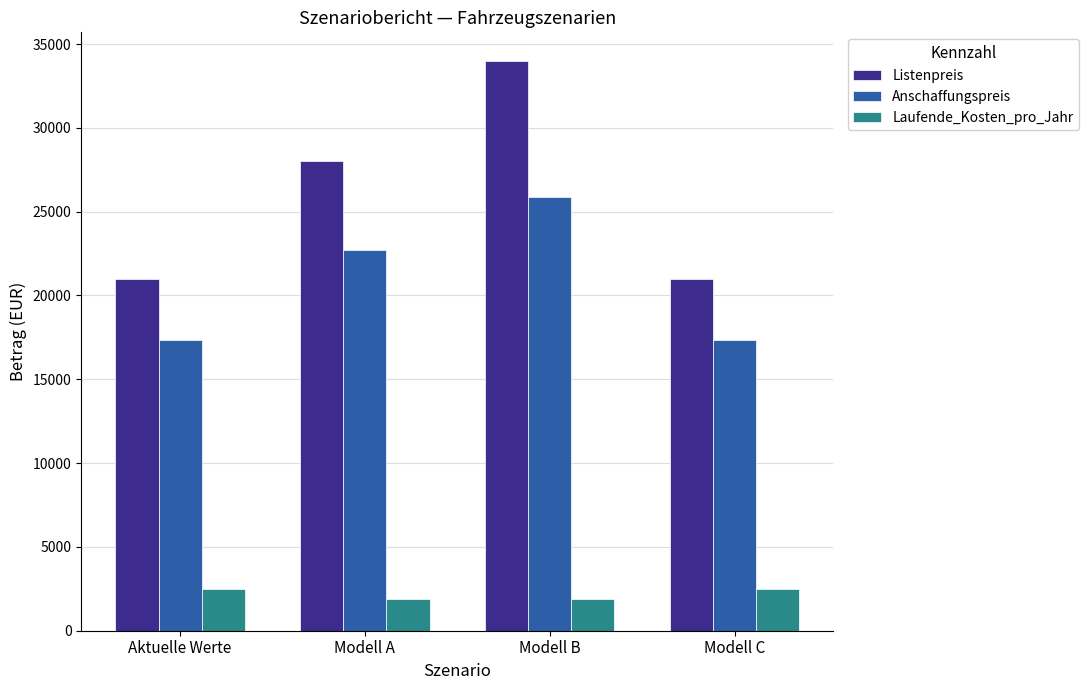

What are all the series names shown in the legend?

Listenpreis, Anschaffungspreis, Laufende_Kosten_pro_Jahr